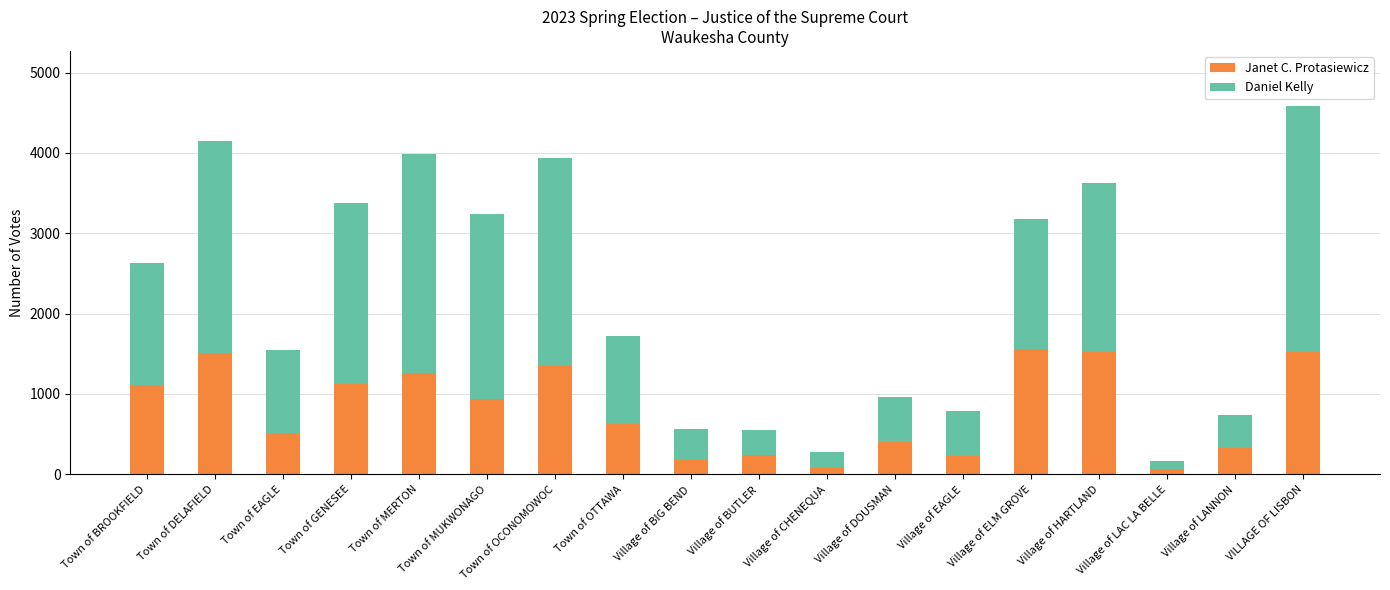

The value of Janet C. Protasiewicz at Town of DELAFIELD is 2230. True or false?

False